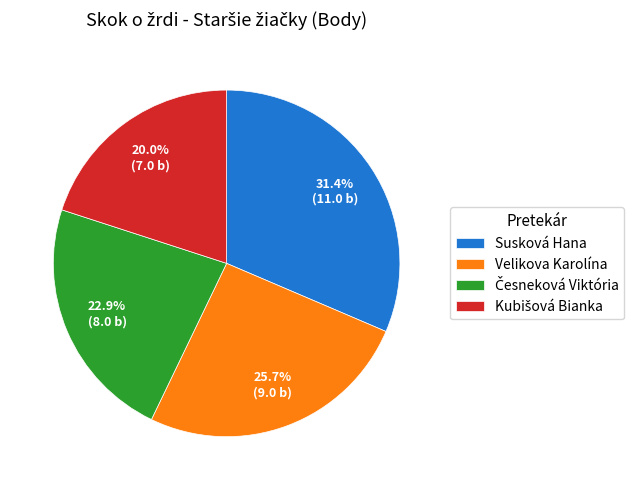

Which category has the biggest portion of the pie?

Susková Hana